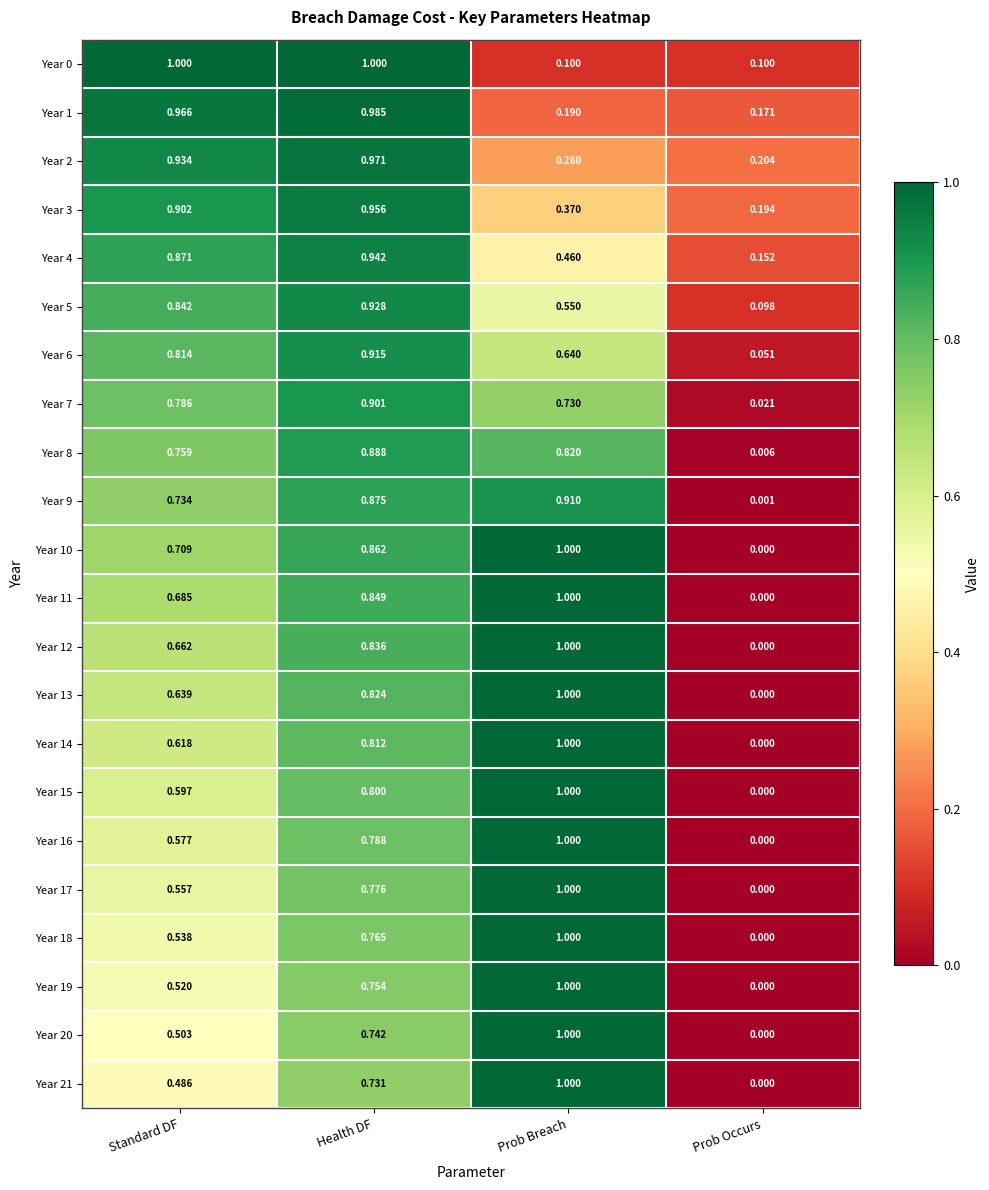

At which label is Year 11 closest to 0?

Prob Occurs